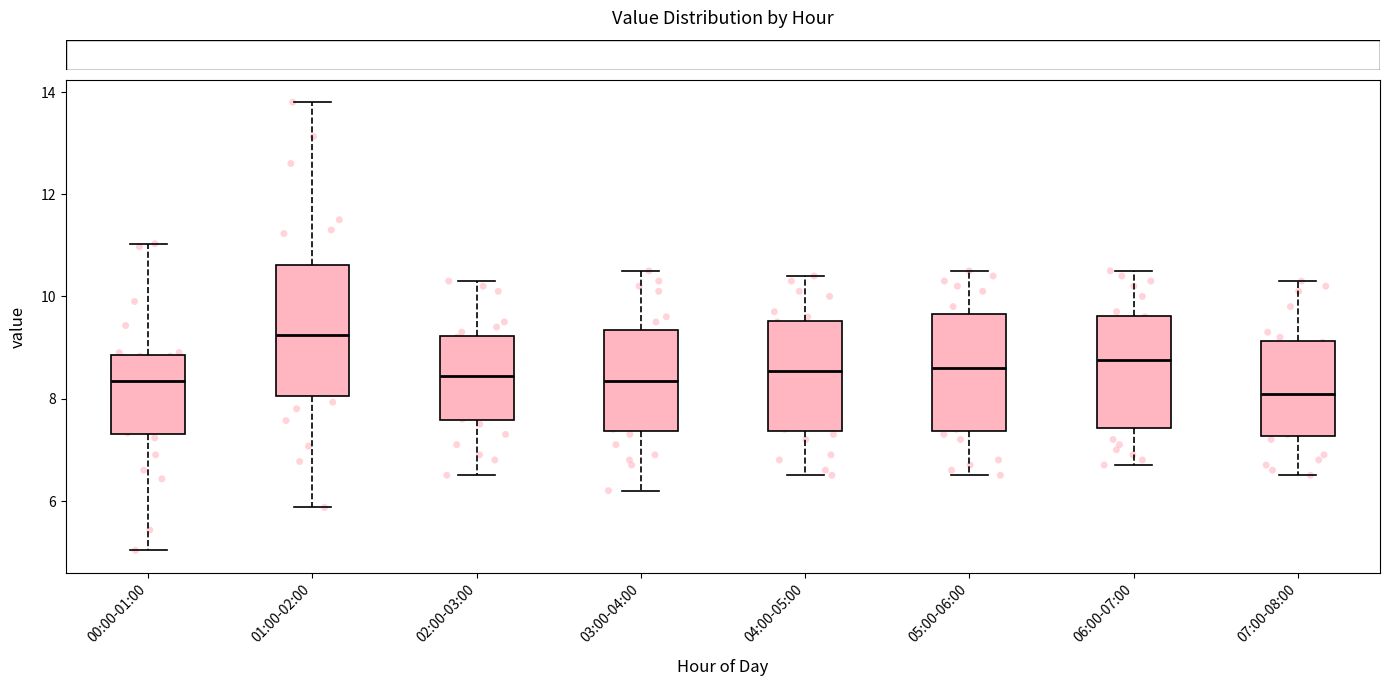

Reading left to right, transcribe this box plot: for each box, give where its median line is, the range the box spans, and where its two whiskers end, as read against the y-axis. The values are not printed on the chart, so give them approximately, as read against the axis.

00:00-01:00: median 8.4, box 7.4 to 8.8, whiskers 5.0 to 11.0
01:00-02:00: median 9.2, box 8.0 to 10.6, whiskers 5.8 to 13.8
02:00-03:00: median 8.4, box 7.6 to 9.2, whiskers 6.6 to 10.4
03:00-04:00: median 8.4, box 7.4 to 9.4, whiskers 6.2 to 10.6
04:00-05:00: median 8.6, box 7.4 to 9.6, whiskers 6.6 to 10.4
05:00-06:00: median 8.6, box 7.4 to 9.6, whiskers 6.6 to 10.6
06:00-07:00: median 8.8, box 7.4 to 9.6, whiskers 6.8 to 10.6
07:00-08:00: median 8.2, box 7.2 to 9.2, whiskers 6.6 to 10.4